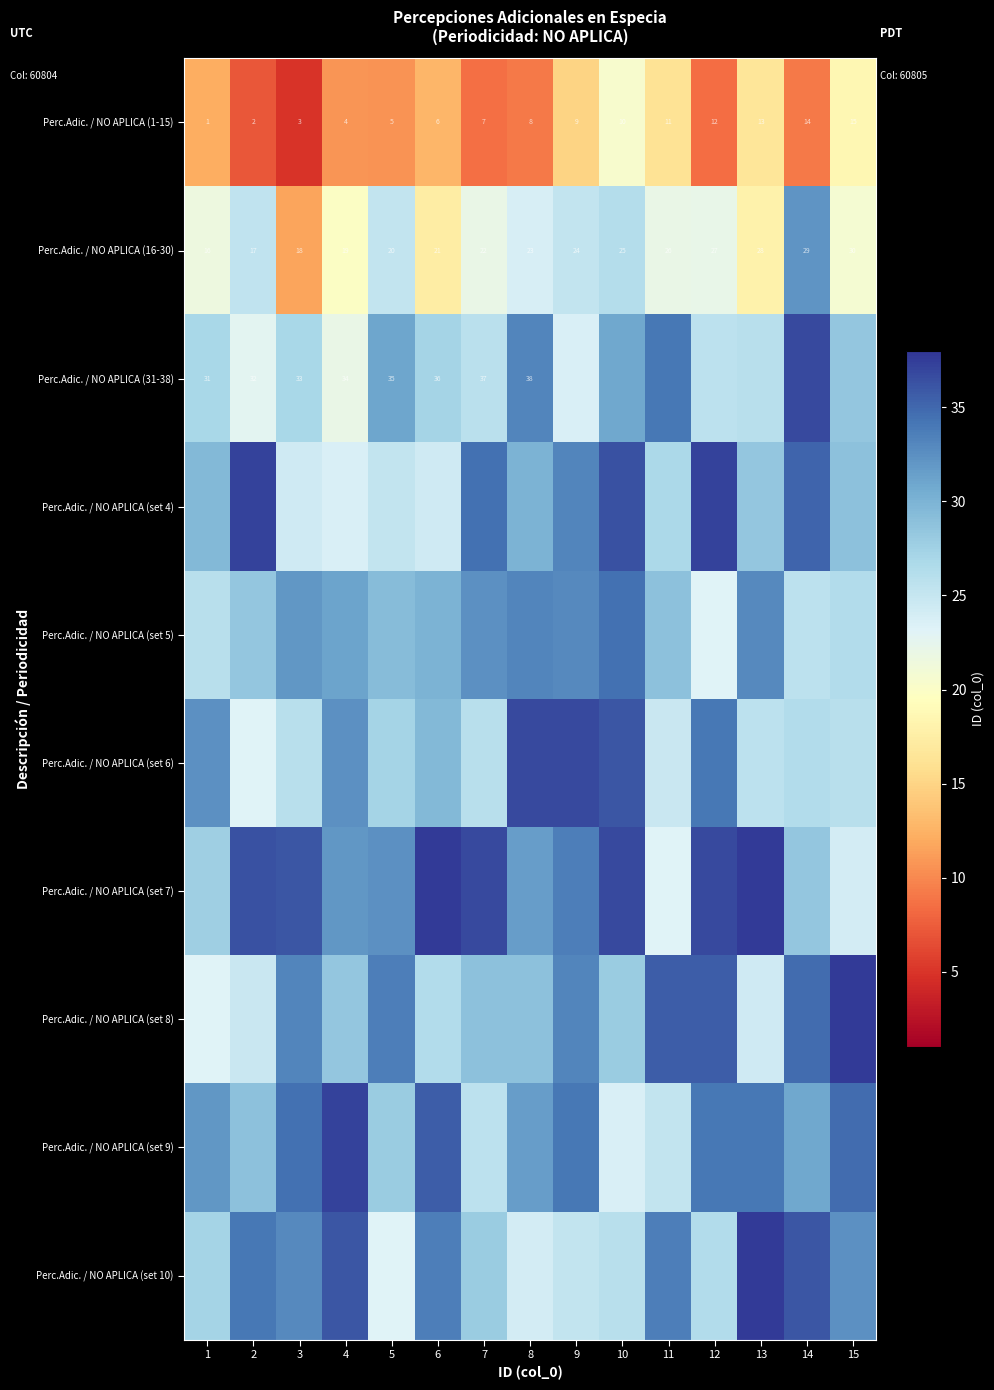

What is the difference between the maximum and minimum values in the Perc.Adic. / NO APLICA (16-30) series?

14.0